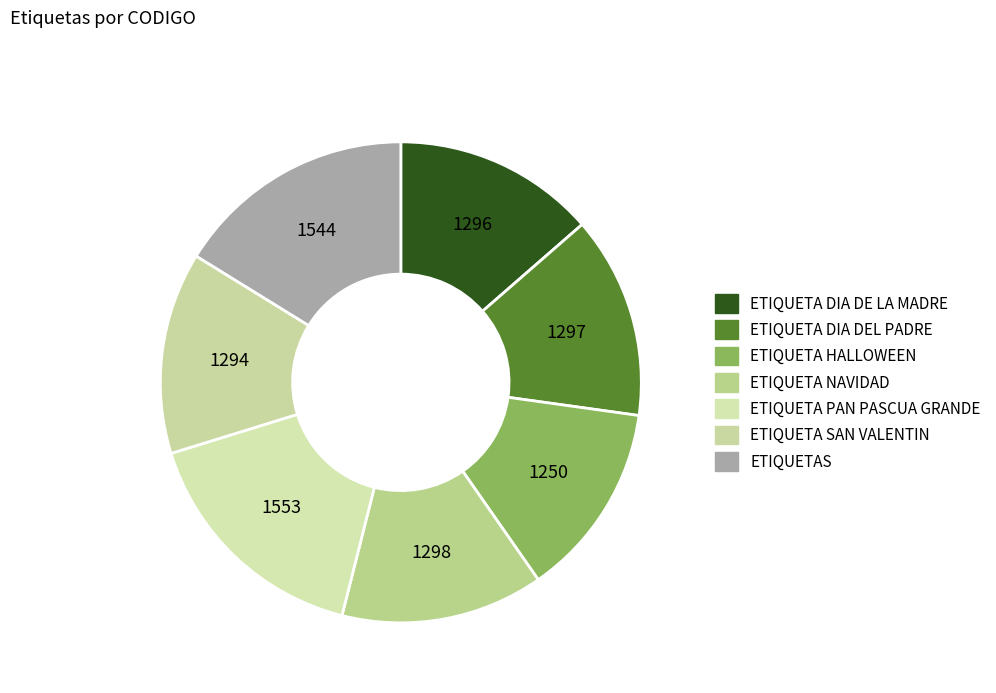

Is there any slice that represents more than half of the pie?

No